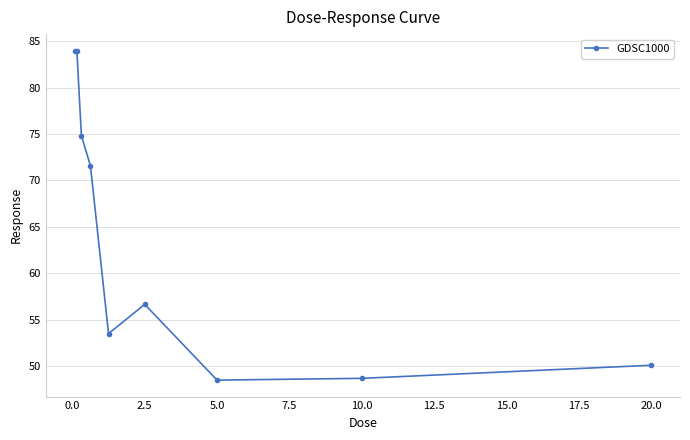

How many values are below 56?

4